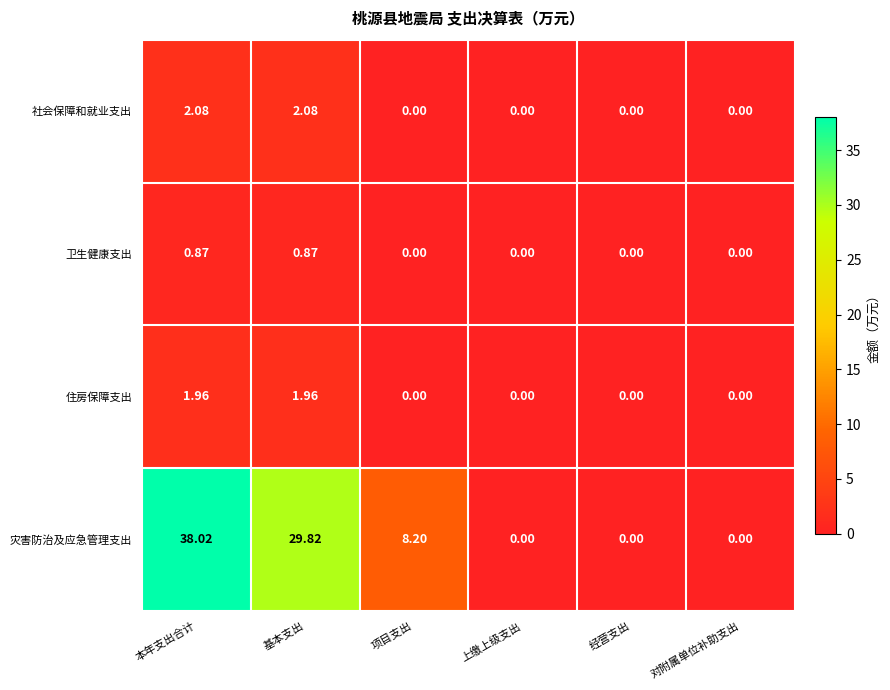

Is the value of 卫生健康支出 at 项目支出 greater than the value of 灾害防治及应急管理支出 at 项目支出?

No